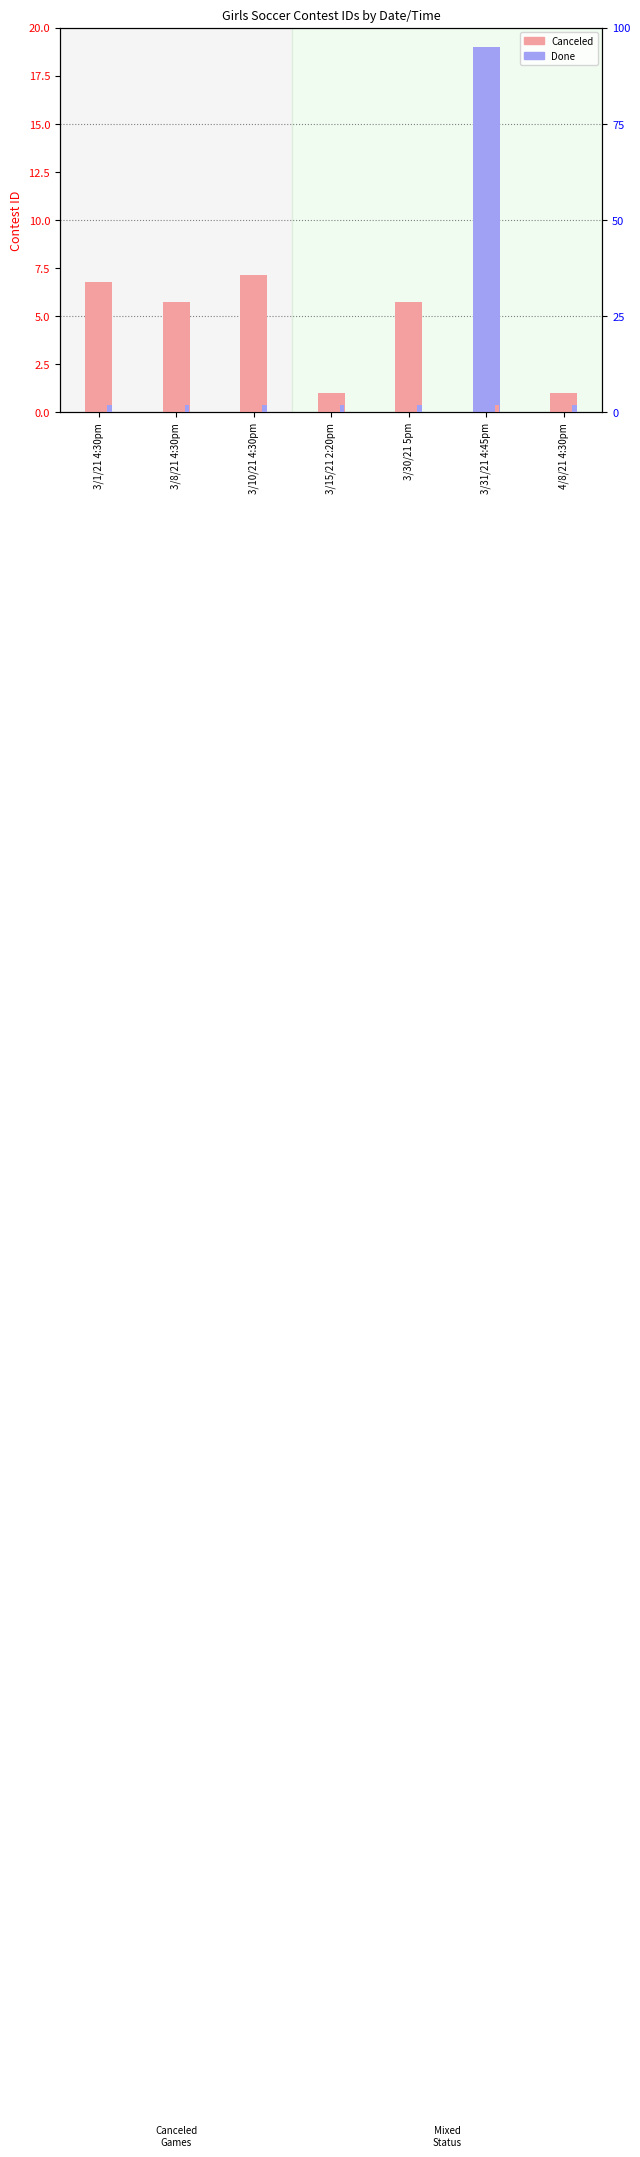

Count the number of data series in this chart.

2